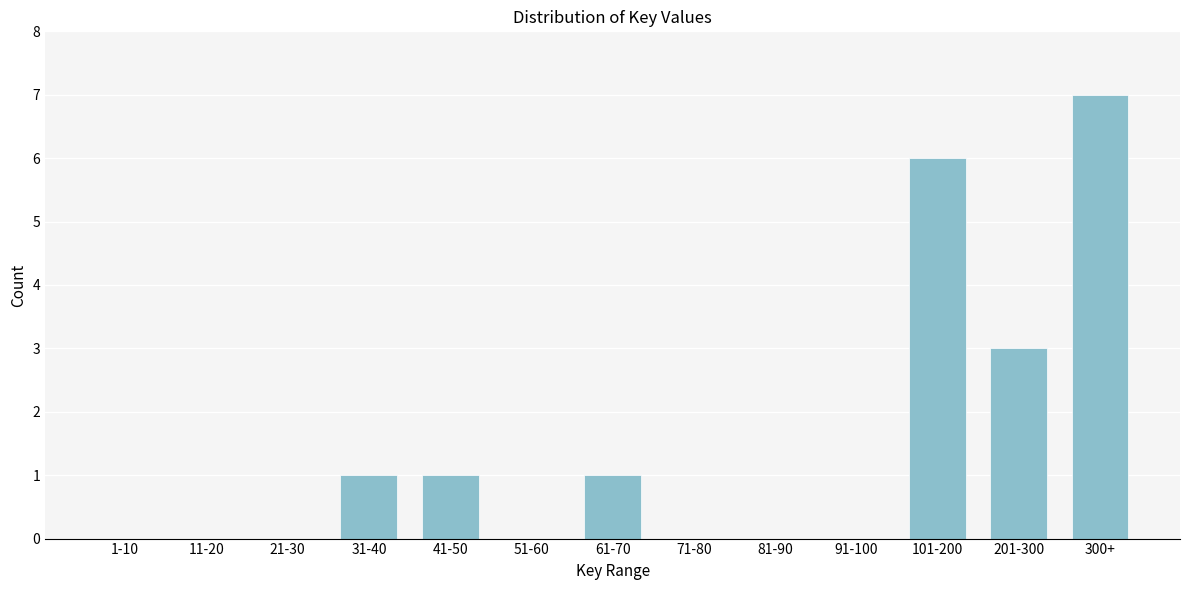

Reading right to left, extract all data points from this chart.

300+=7	201-300=3	101-200=6	91-100=0	81-90=0	71-80=0	61-70=1	51-60=0	41-50=1	31-40=1	21-30=0	11-20=0	1-10=0